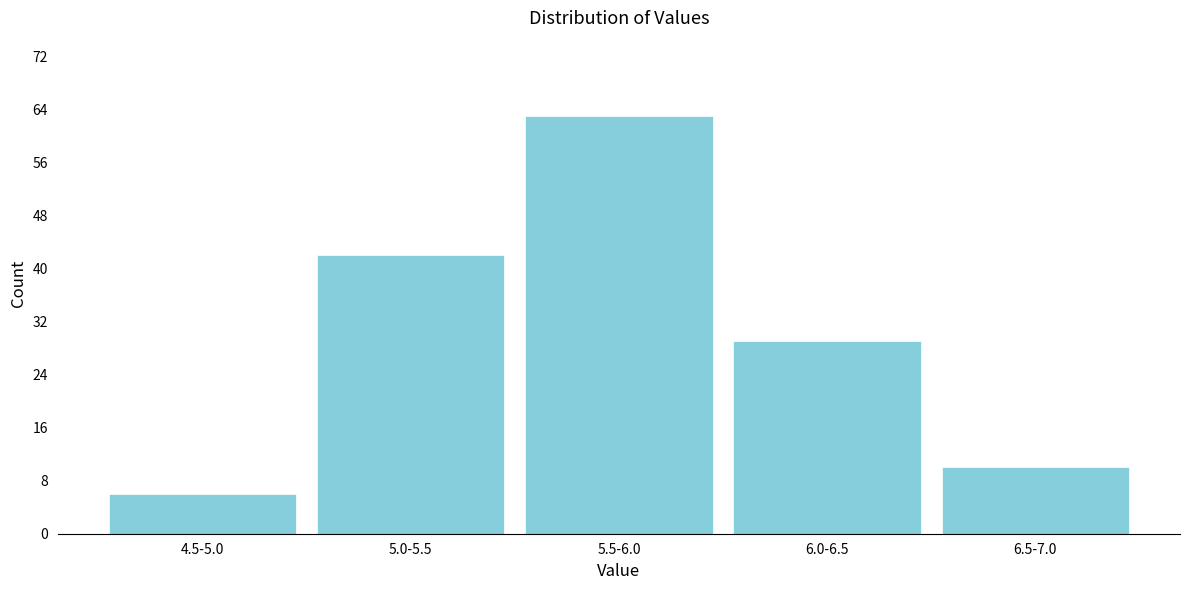

Reading left to right, transcribe all the data shown in this chart.

4.5-5.0=6	5.0-5.5=42	5.5-6.0=63	6.0-6.5=29	6.5-7.0=10